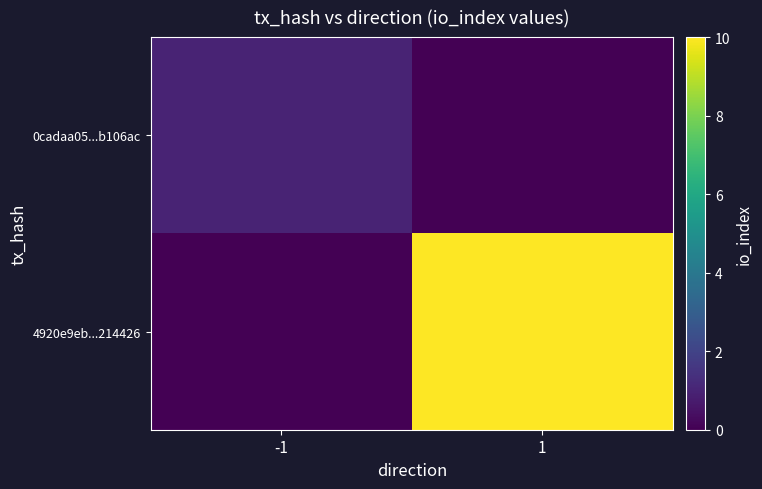

List the series in order of their overall mean, highest first.

4920e9eb...214426, 0cadaa05...b106ac